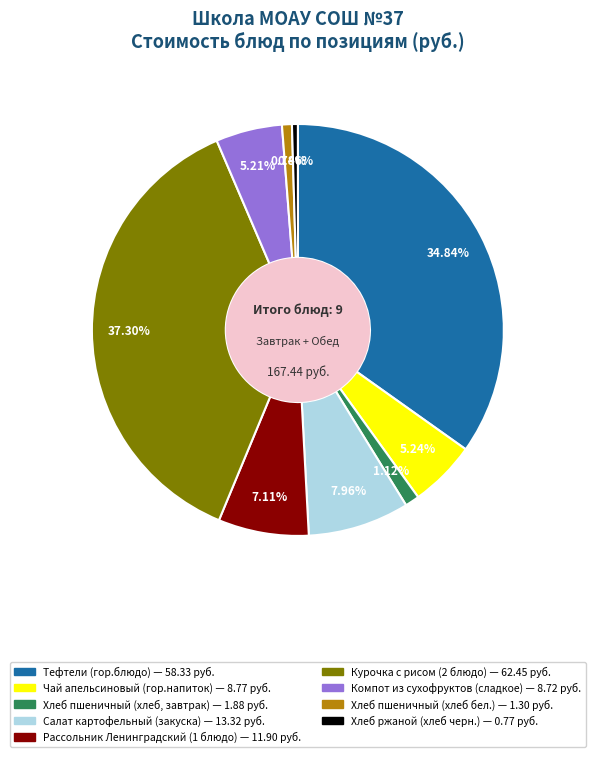

What percentage is the Рассольник Ленинградский (1 блюдо) slice, to the nearest percent?

7%